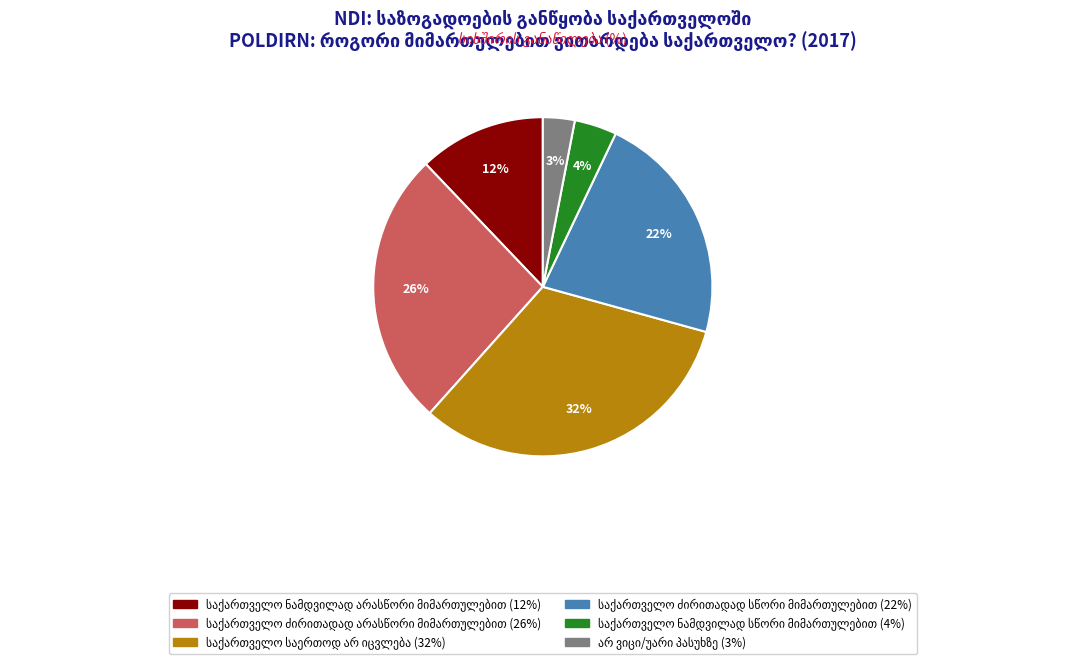

To the nearest percent, what is the average slice percentage?

17%